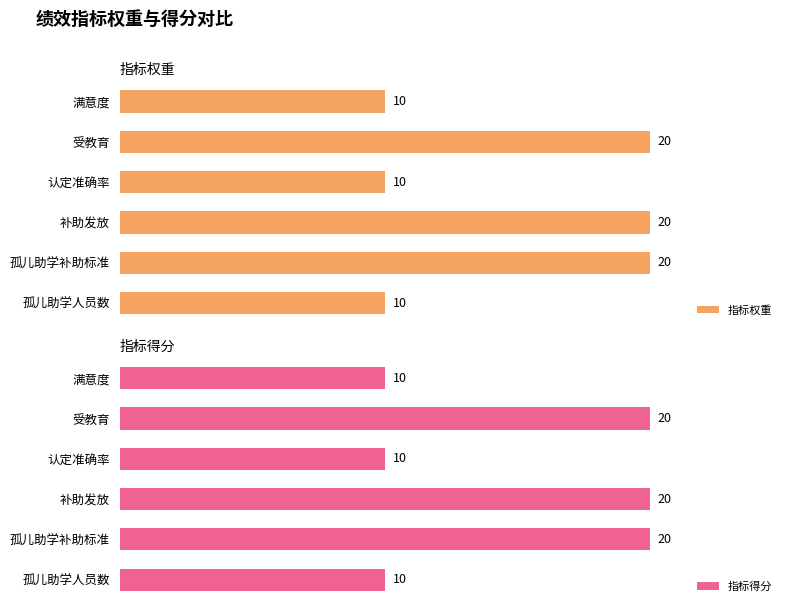

Is it true that 指标权重 equals 12 at 补助发放?

False